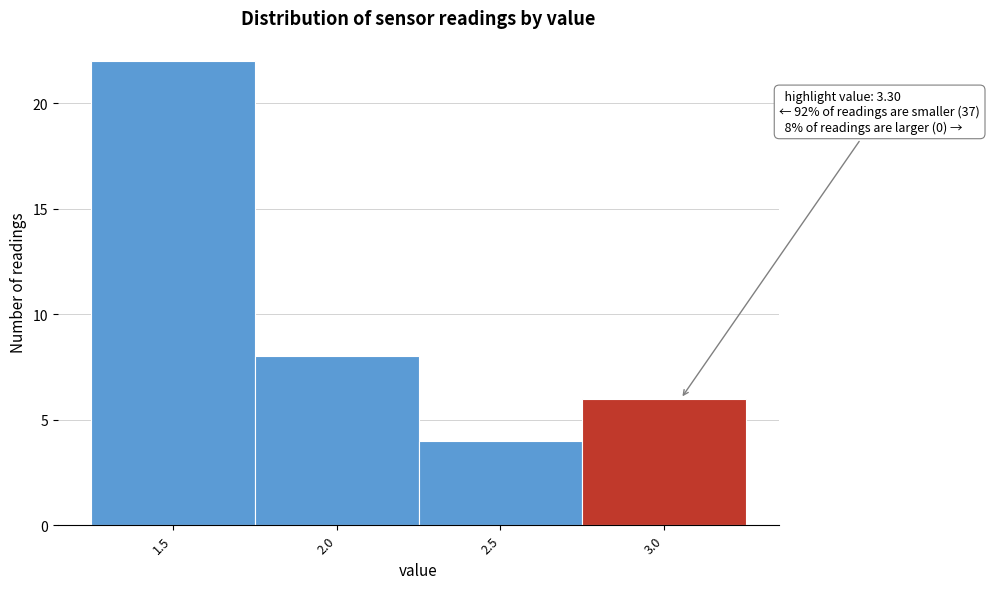

Reading left to right, what are all the values shown in this chart?

1.5=22	2.0=8	2.5=4	3.0=6